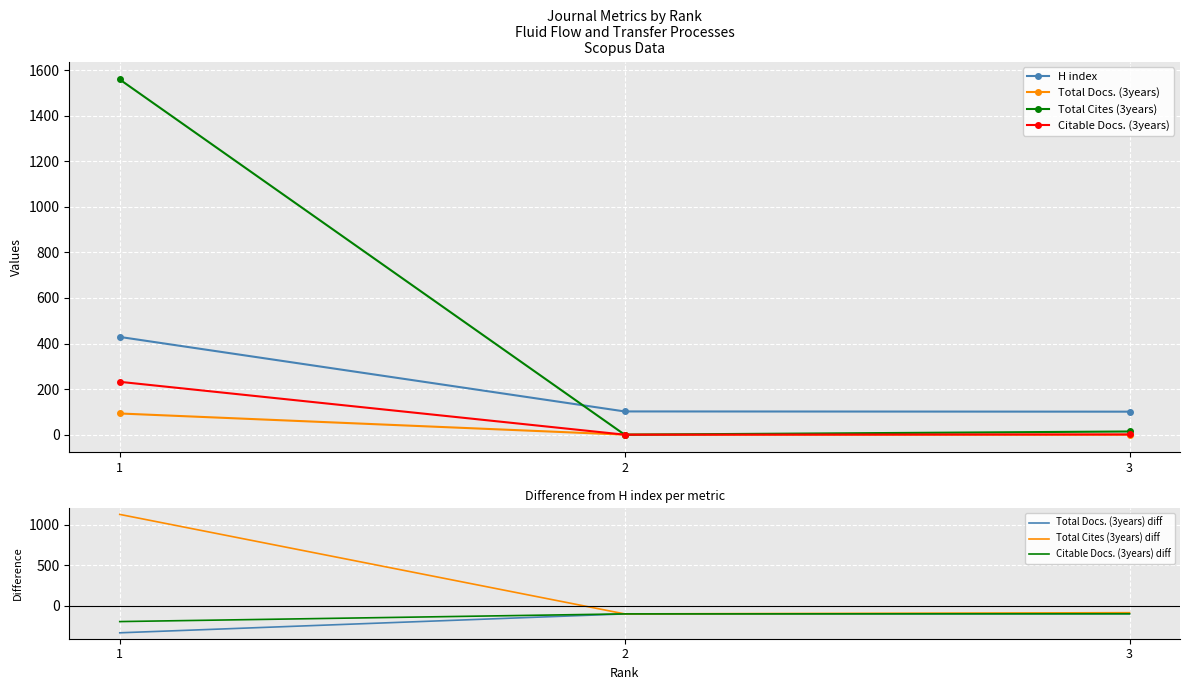

What is the highest value of the Total Docs. (3years) series?

93